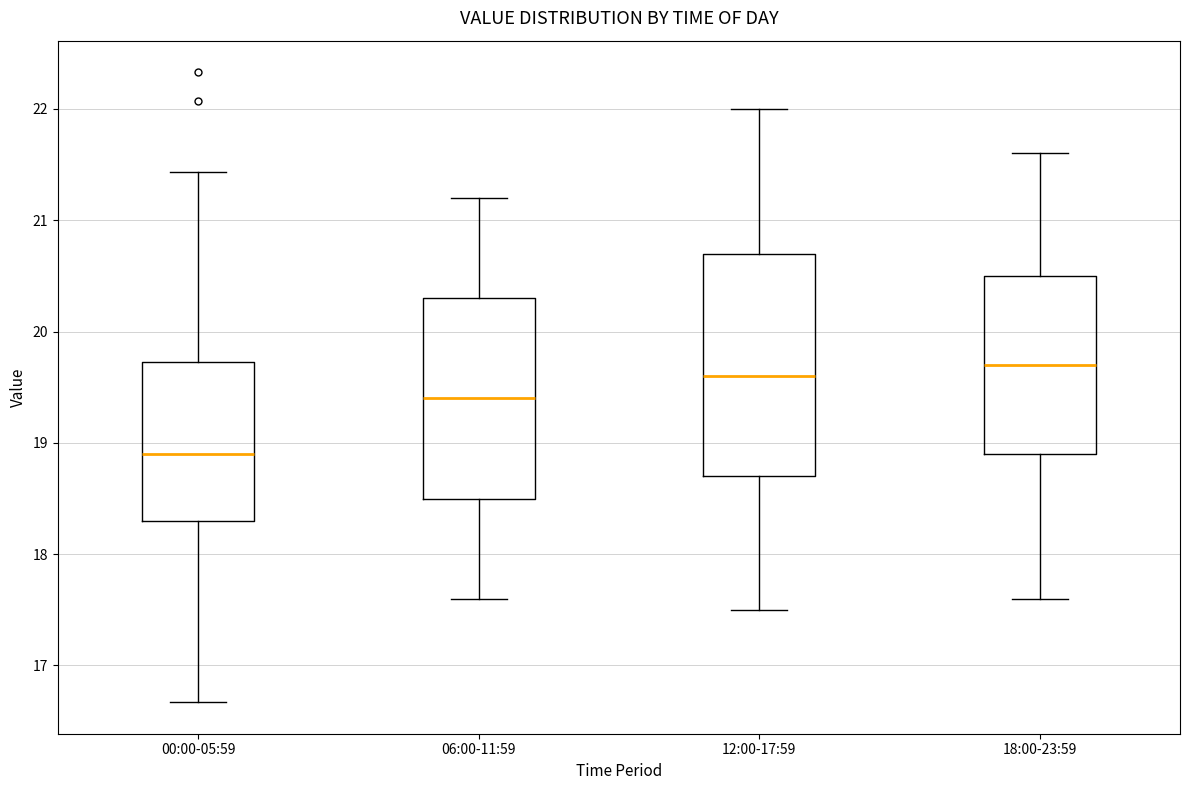

Where is the lower edge of the box for 00:00-05:59 on the y-axis? The values are not printed on the chart, so give them approximately, as read against the axis.

18.3